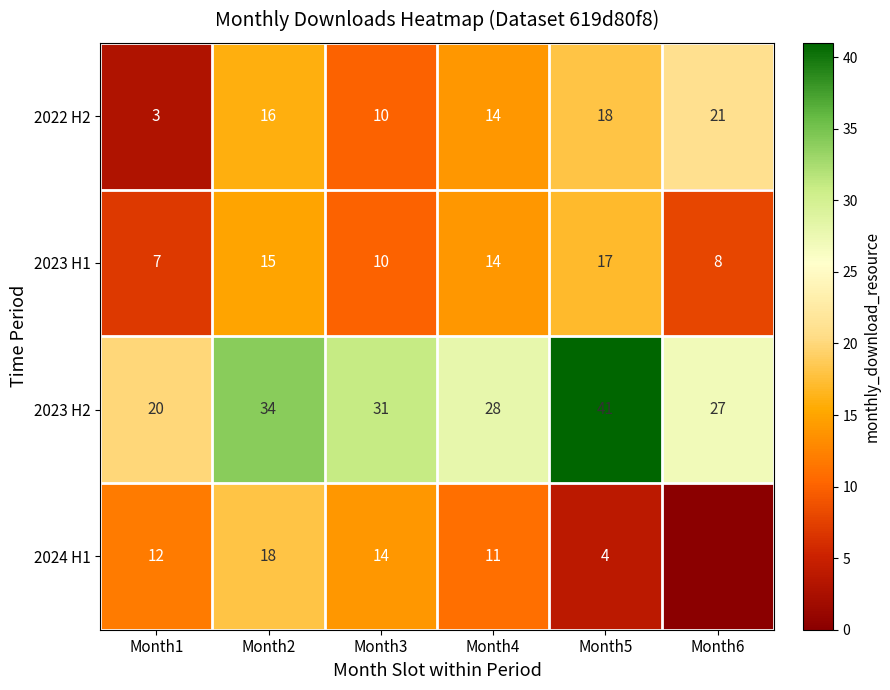

Where does the 2023 H2 series first go above 31?

Month2